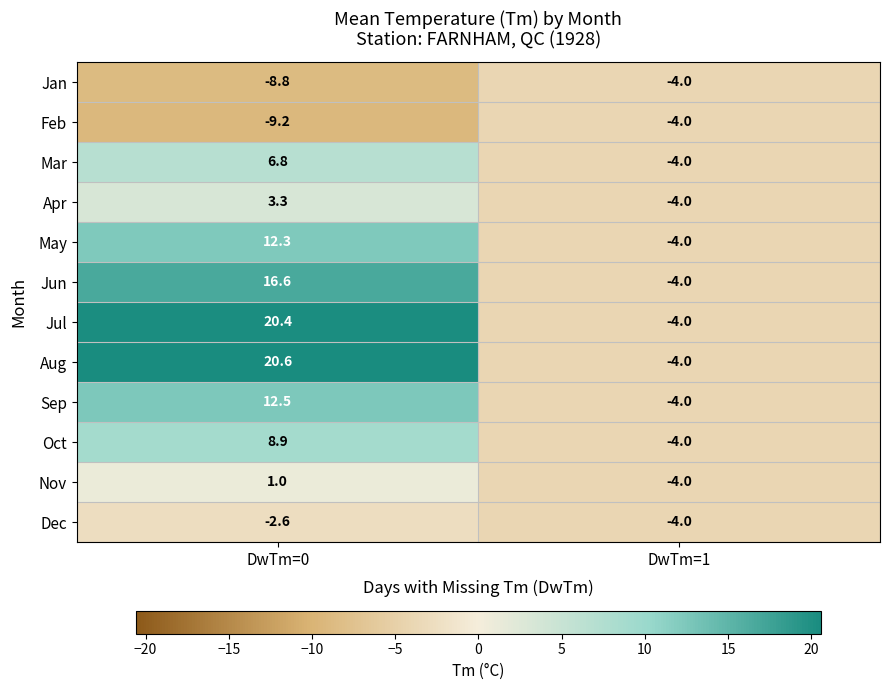

Reading left to right, list all the values displayed in this chart.

Jan: -8.8	-4.0
Feb: -9.2	-4.0
Mar: 6.8	-4.0
Apr: 3.3	-4.0
May: 12.3	-4.0
Jun: 16.6	-4.0
Jul: 20.4	-4.0
Aug: 20.6	-4.0
Sep: 12.5	-4.0
Oct: 8.9	-4.0
Nov: 1.0	-4.0
Dec: -2.6	-4.0